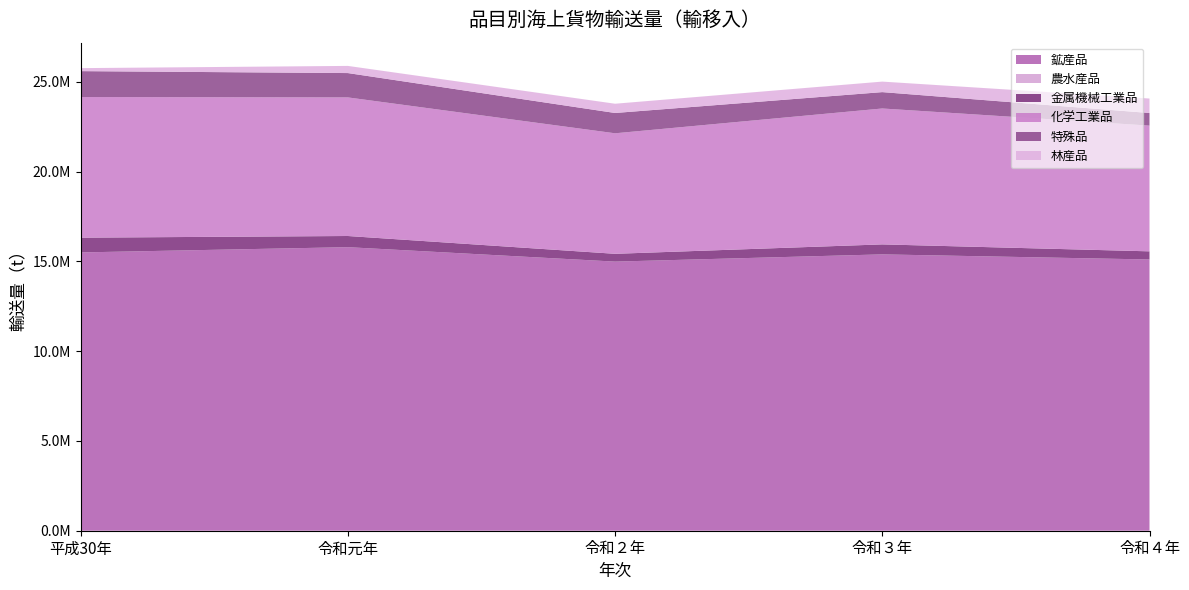

Reading left to right, extract all data points from this chart.

鉱産品: 平成30年=15501747	令和元年=15795445	令和２年=14991555	令和３年=15394039	令和４年=15109974
農水産品: 平成30年=796	令和元年=140	令和２年=0	令和３年=0	令和４年=0
金属機械工業品: 平成30年=822824	令和元年=622308	令和２年=434341	令和３年=556472	令和４年=453392
化学工業品: 平成30年=7833756	令和元年=7720142	令和２年=6713378	令和３年=7570415	令和４年=7002548
特殊品: 平成30年=1442835	令和元年=1355850	令和２年=1131161	令和３年=911715	令和４年=703735
林産品: 平成30年=167228	令和元年=398884	令和２年=515627	令和３年=586198	令和４年=805579